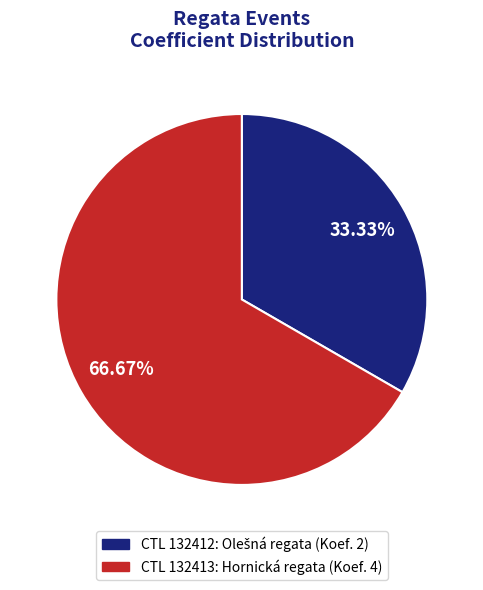

Is there a majority slice in this chart?

Yes